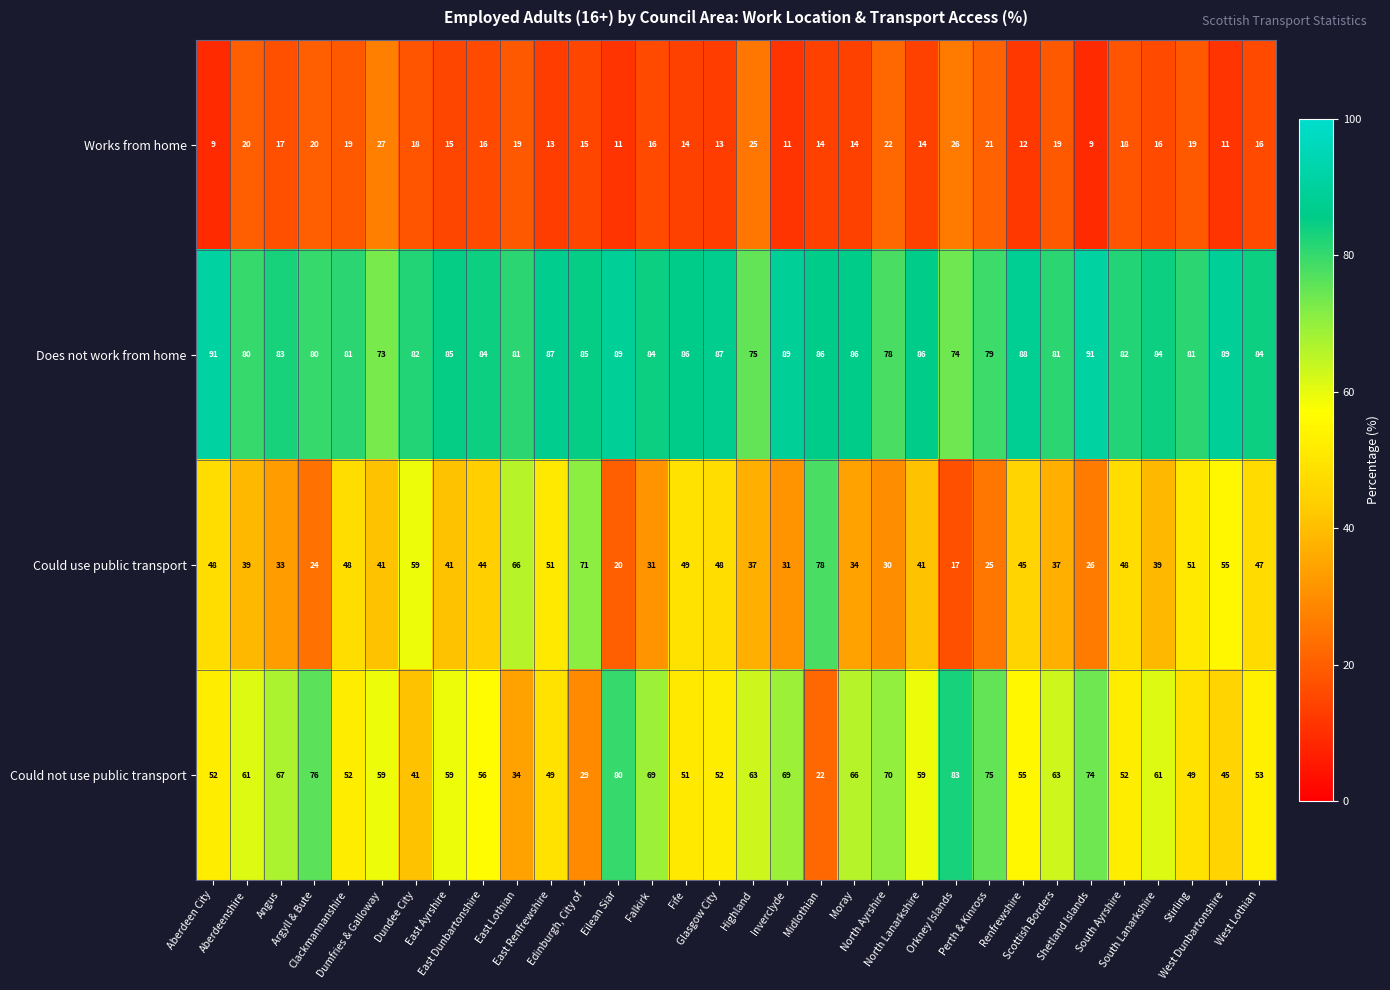

List the series in order of their overall mean, lowest first.

Works from home, Could use public transport, Could not use public transport, Does not work from home